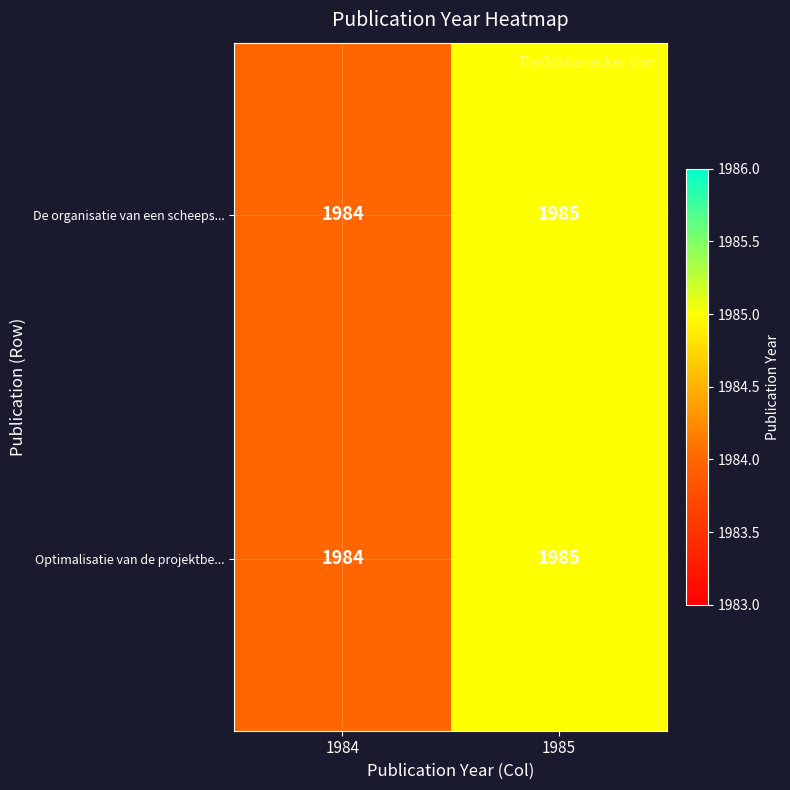

The Optimalisatie van de projektbe... series shows 3512 at 1984. True or false?

False